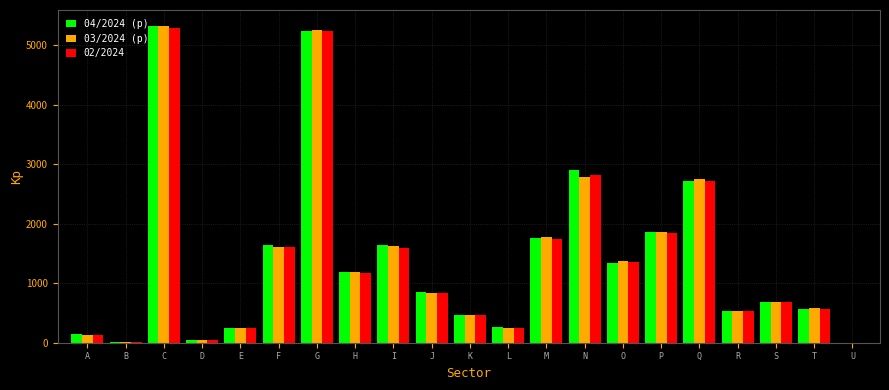

What is the maximum value shown in the chart?

5325